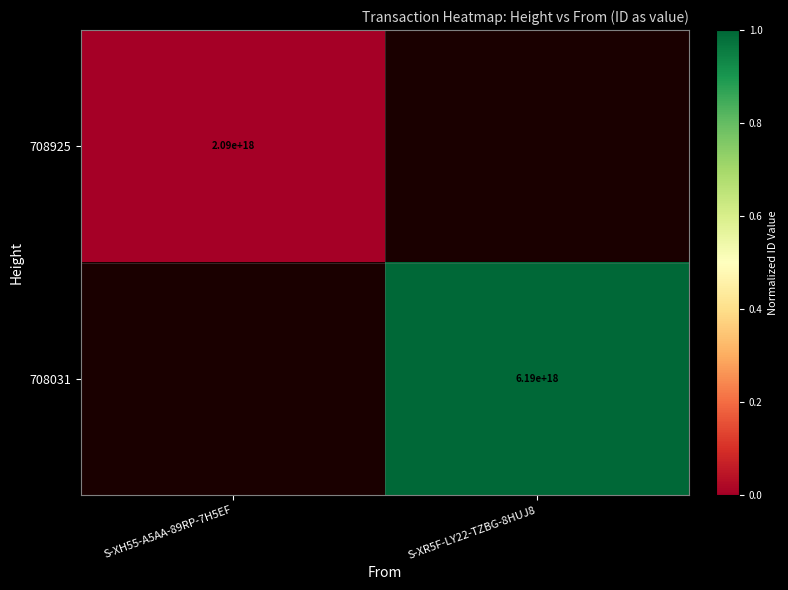

True or false: 708925 has a value of 3152965371683103232 at S-XH55-A5AA-89RP-7H5EF.

False